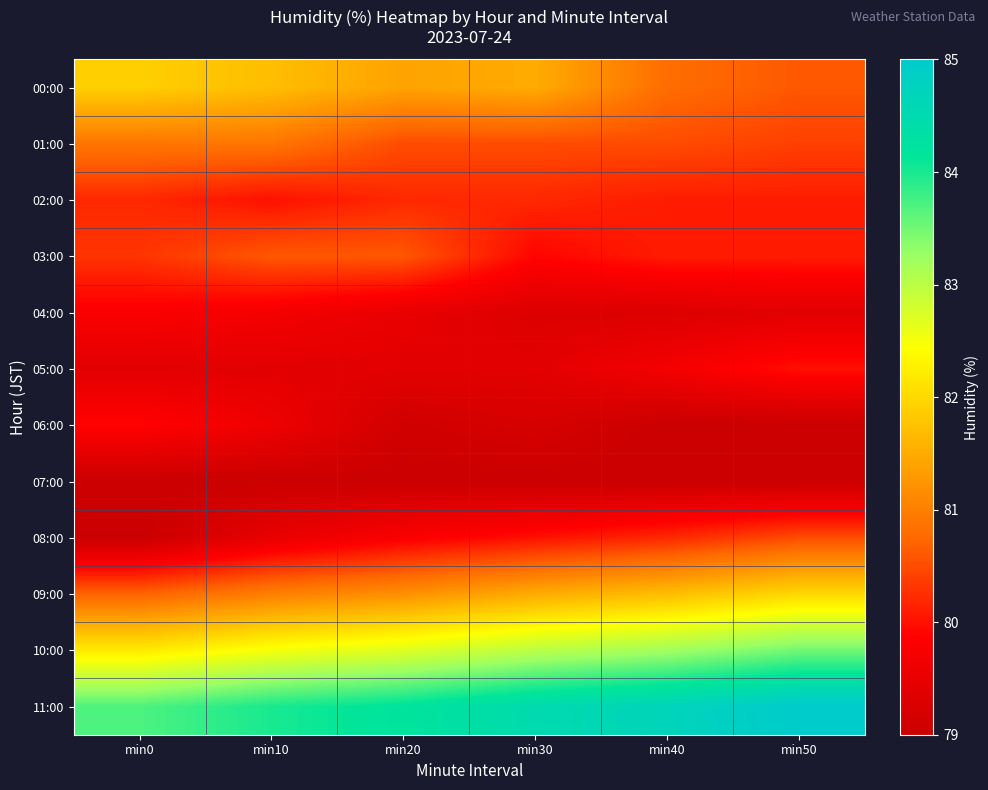

Reading right to left, list all the values displayed in this chart.

00:00: min50=80.6	min40=80.8	min30=81.5	min20=81.4	min10=81.7	min0=81.9
01:00: min50=80.4	min40=80.5	min30=80.5	min20=80.5	min10=80.9	min0=80.9
02:00: min50=80.1	min40=80.1	min30=80.2	min20=80.2	min10=80.0	min0=80.2
03:00: min50=80.1	min40=80.1	min30=79.9	min20=80.6	min10=80.6	min0=80.3
04:00: min50=79.4	min40=79.3	min30=79.3	min20=79.5	min10=79.7	min0=79.8
05:00: min50=80.0	min40=79.7	min30=79.4	min20=79.4	min10=79.4	min0=79.4
06:00: min50=79.0	min40=79.0	min30=79.2	min20=79.1	min10=79.6	min0=79.9
07:00: min50=79.0	min40=79.0	min30=79.0	min20=79.0	min10=79.0	min0=79.0
08:00: min50=80.5	min40=80.2	min30=80.0	min20=79.8	min10=79.5	min0=79.0
09:00: min50=82.0	min40=81.7	min30=81.5	min20=81.2	min10=81.0	min0=80.7
10:00: min50=83.5	min40=83.2	min30=83.0	min20=82.7	min10=82.5	min0=82.2
11:00: min50=85.0	min40=84.7	min30=84.5	min20=84.2	min10=84.0	min0=83.7